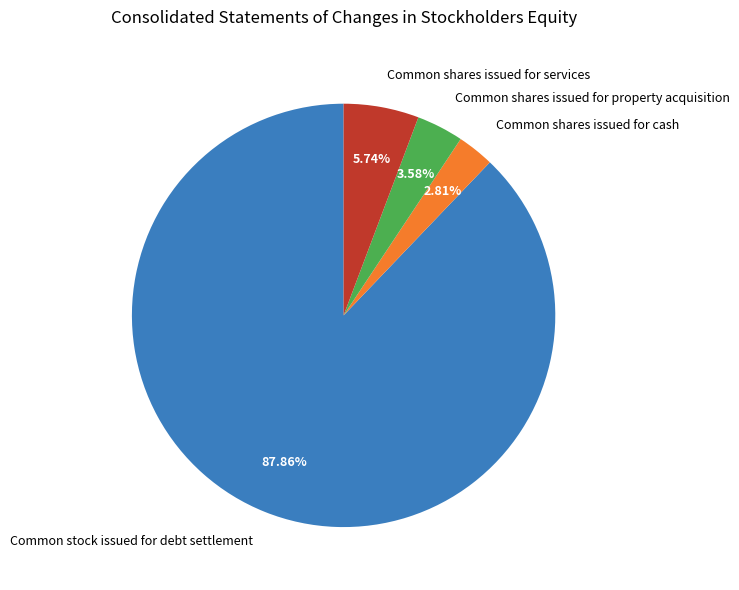

What is the total percentage of Common stock issued for debt settlement and Common shares issued for property acquisition?

91.4%